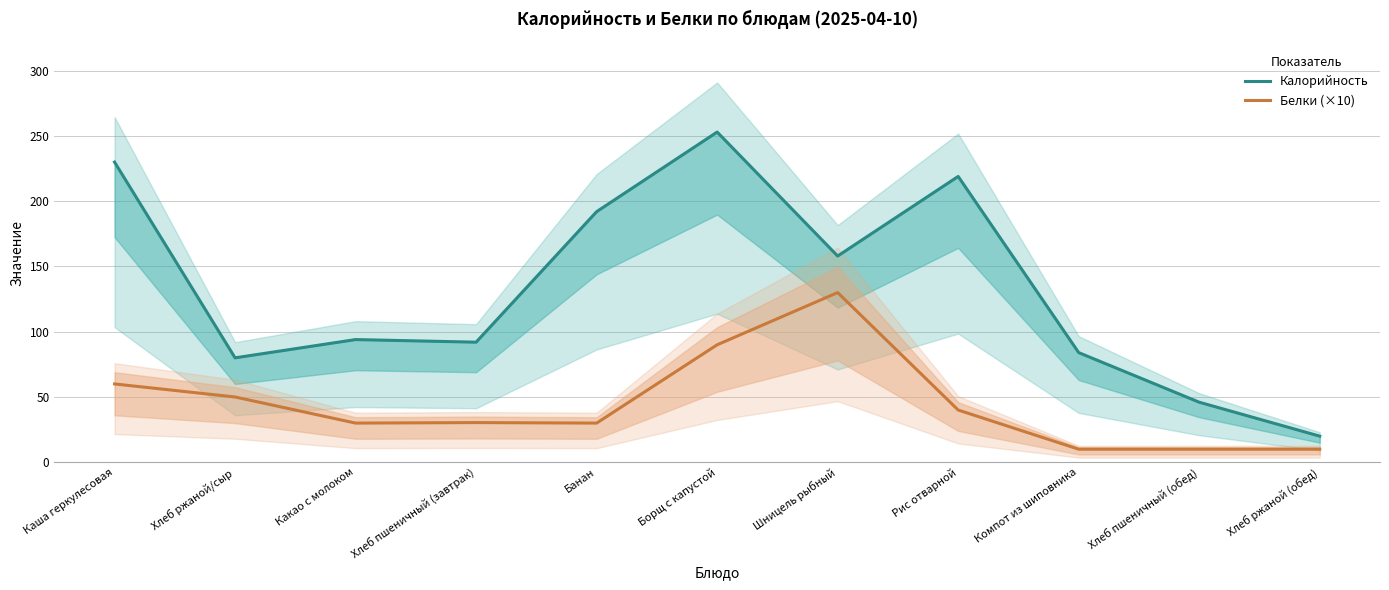

Where is the first local minimum for Белки (×10)?

Какао с молоком